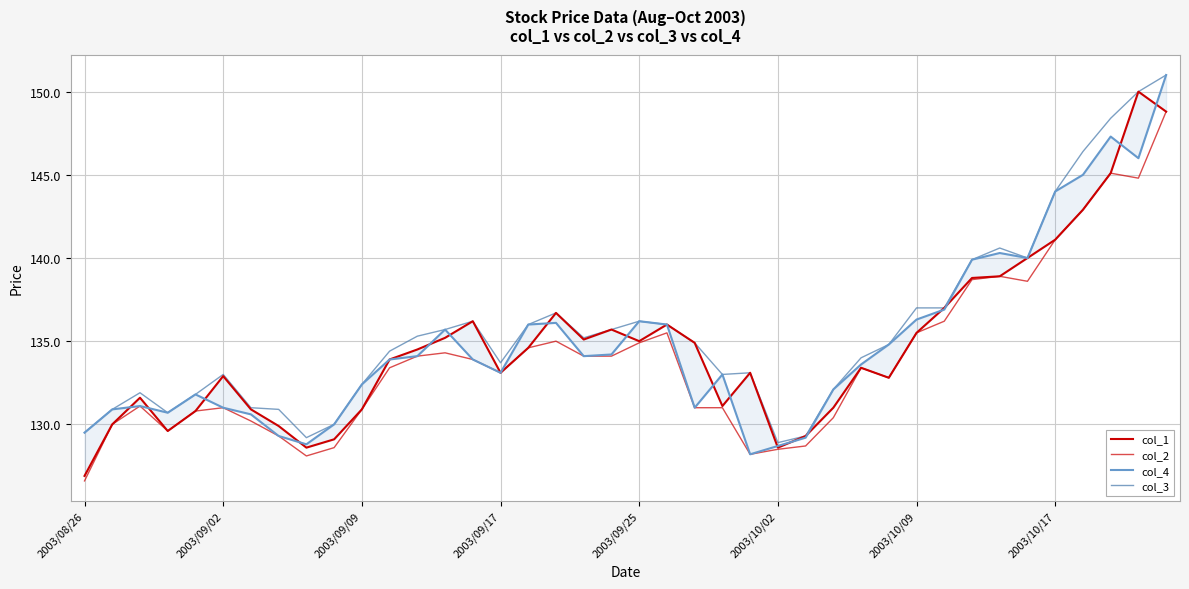

How many distinct data groups are displayed?

4